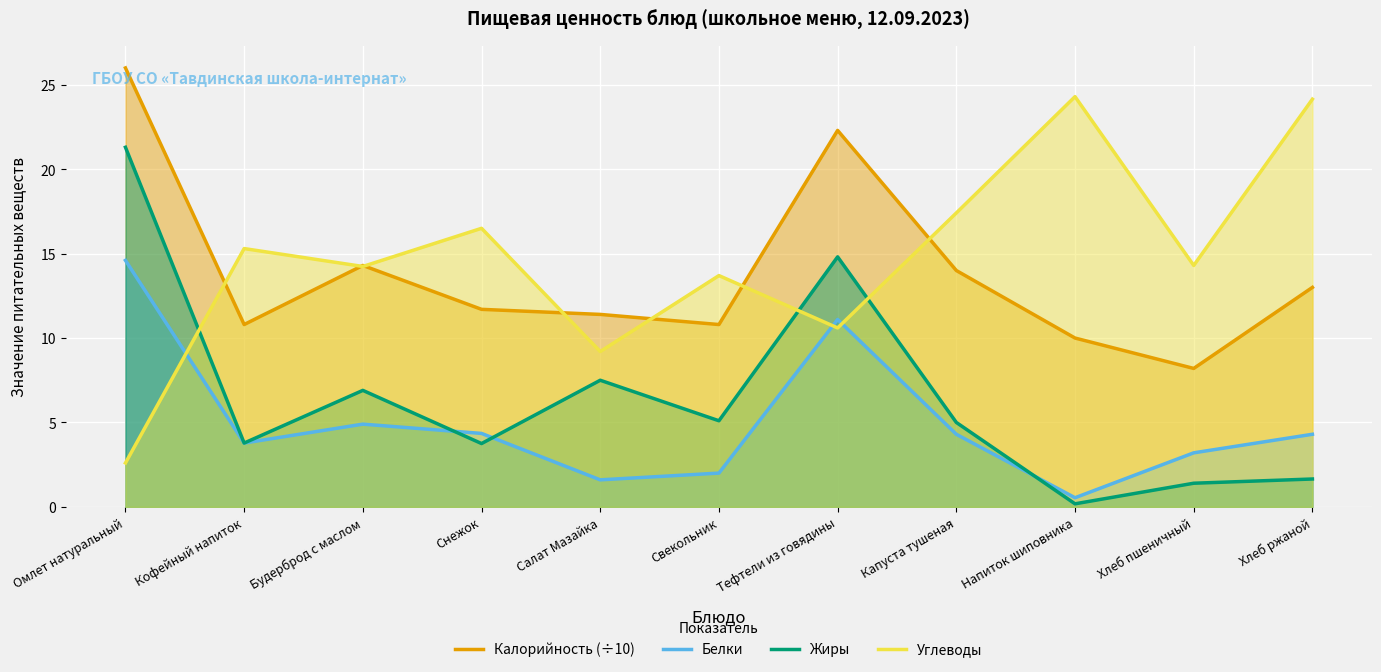

True or false: Белки has a value of 4.8 at Хлеб пшеничный.

False